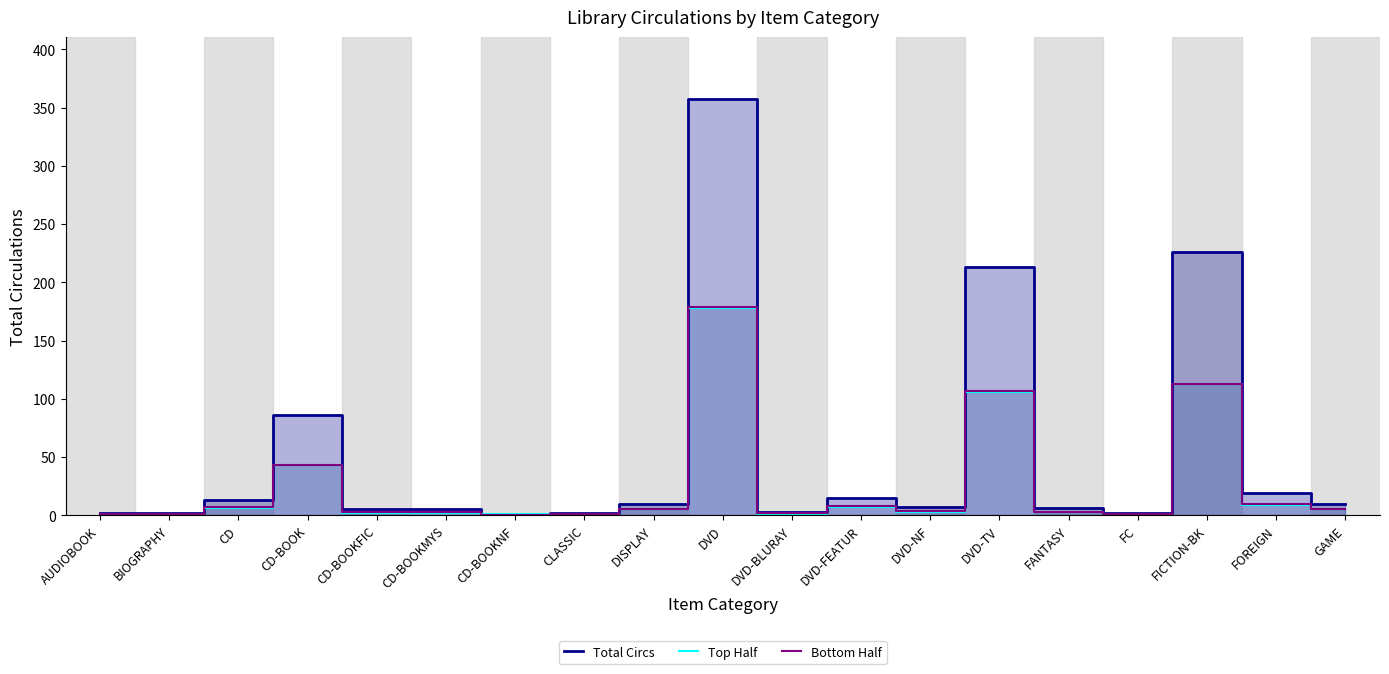

How many lines are shown in the chart?

3